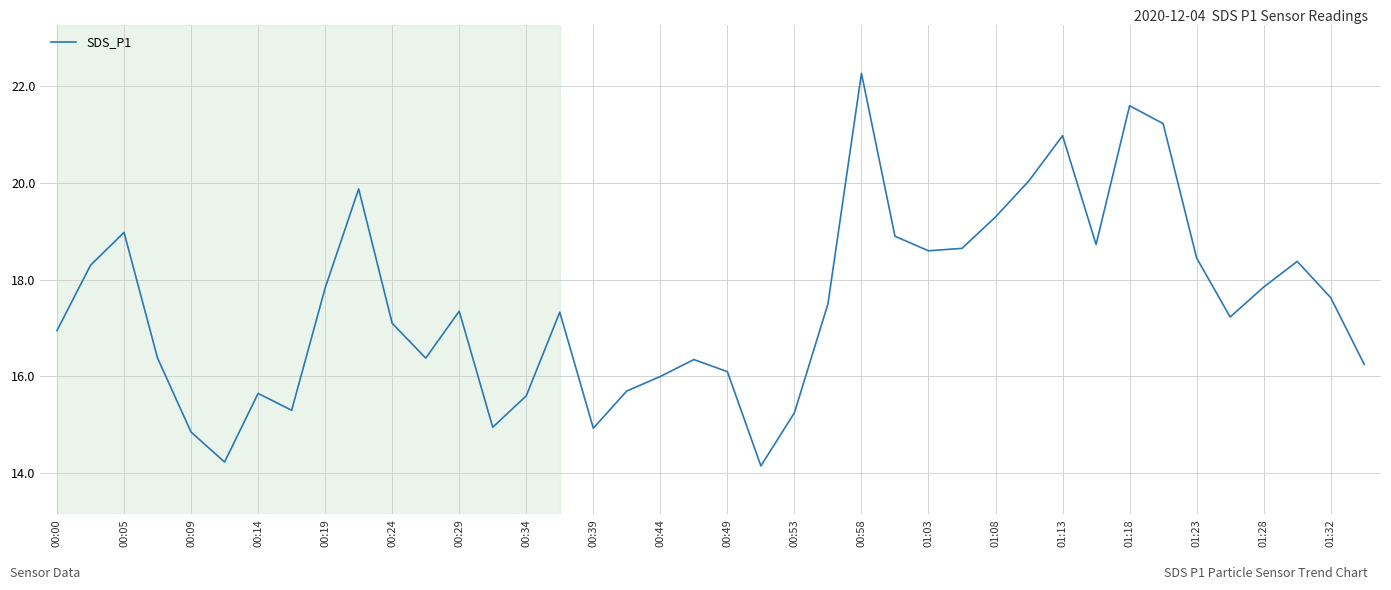

What is the smallest value displayed?

14.2